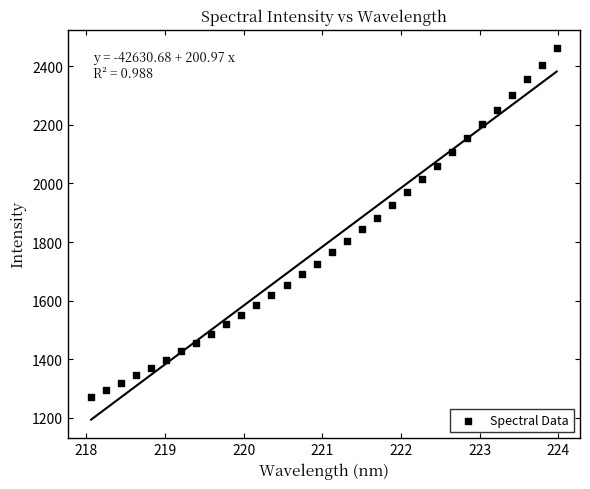

What is the range of X values (max minus min)?

5.9